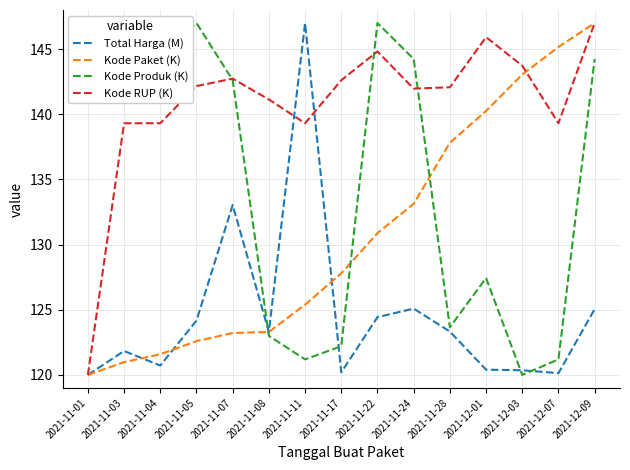

What is the sum of the Kode Paket (K) values at 2021-11-05 and 2021-11-11?

248.0